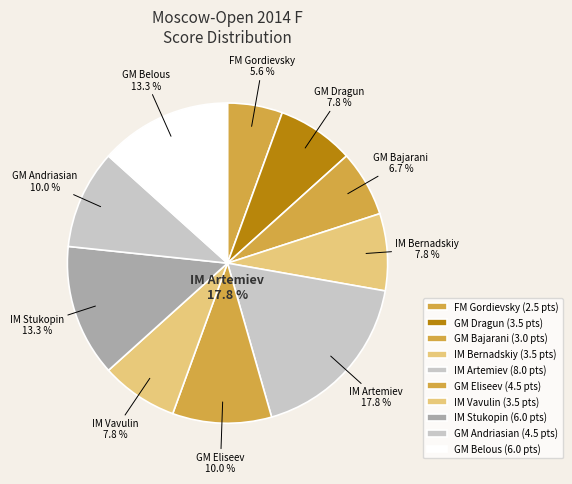

How many slices are in this pie chart?

10